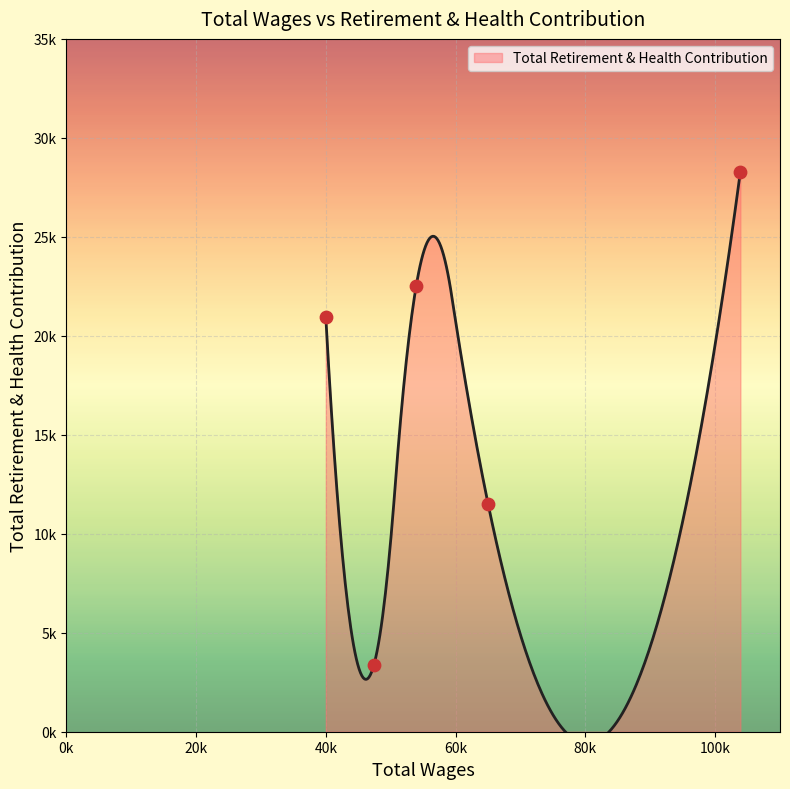

What is the ratio of the value at 47408.0 to the value at 103890.0?

0.1